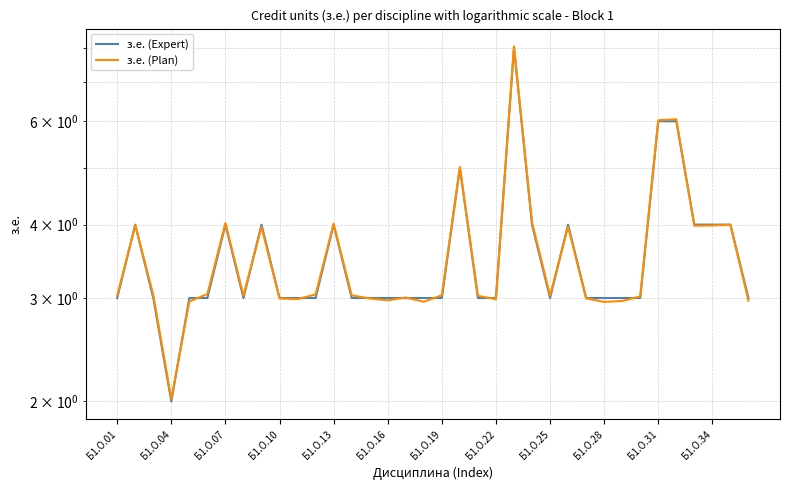

Rank the series at Б1.О.22 from lowest to highest value.

з.е. (Expert), з.е. (Plan)